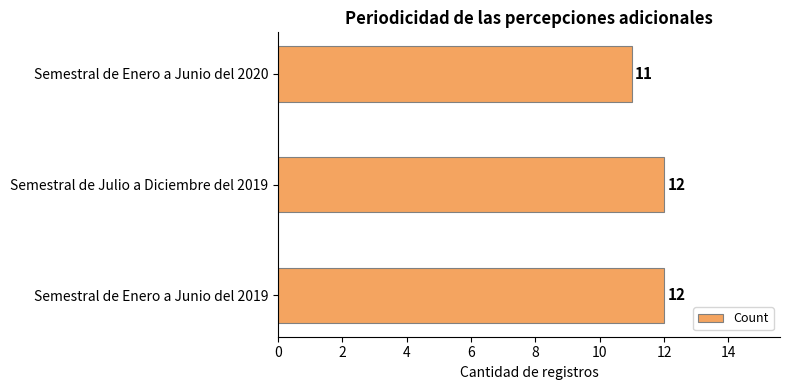

Where is the data nearest to the value 11?

Semestral de Enero a Junio del 2020